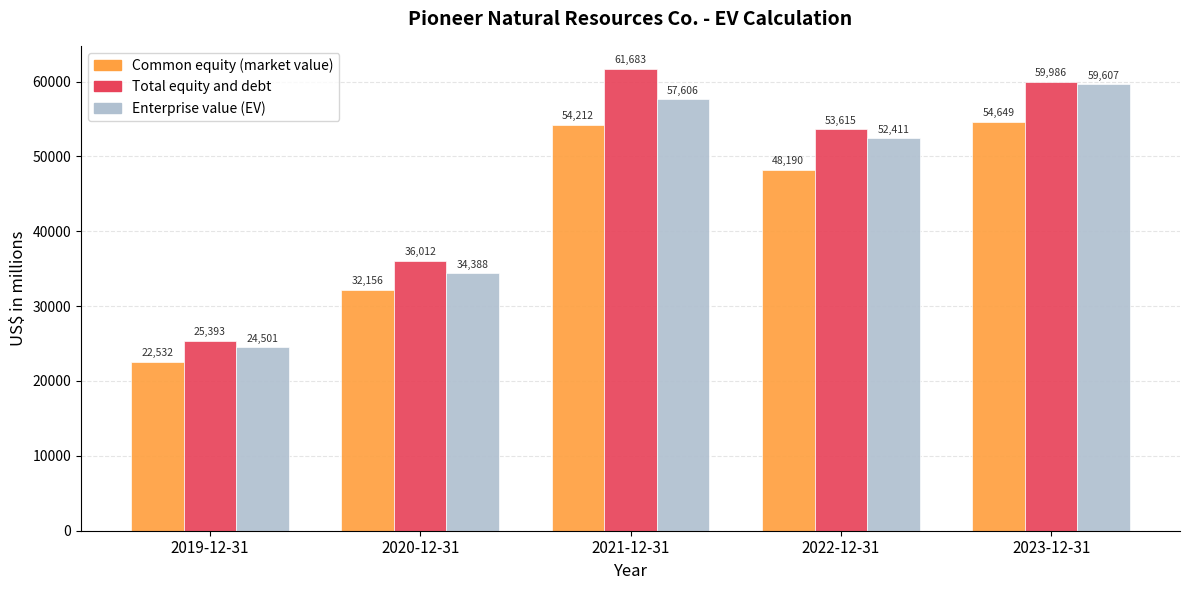

How many data points in Common equity (market value) are less than 48190?

2